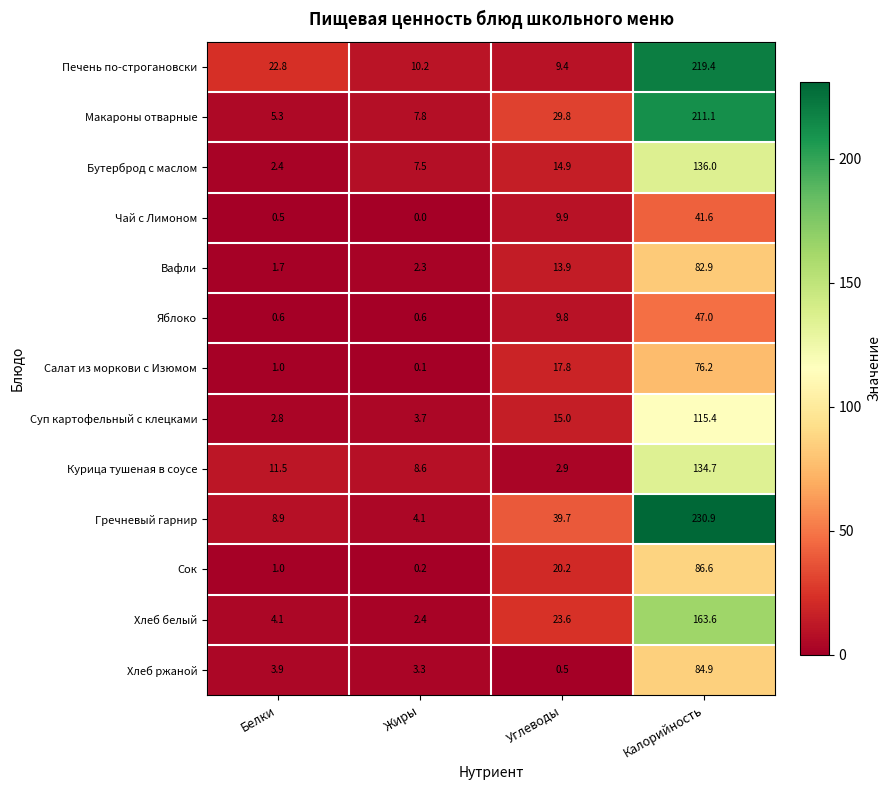

What is the difference between the second highest and minimum values in the Суп картофельный с клецками series?

12.2